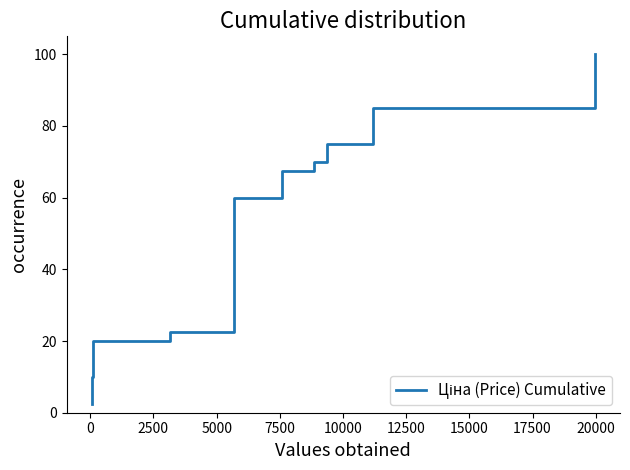

Is it true that the value at 27 is 122.2?

False